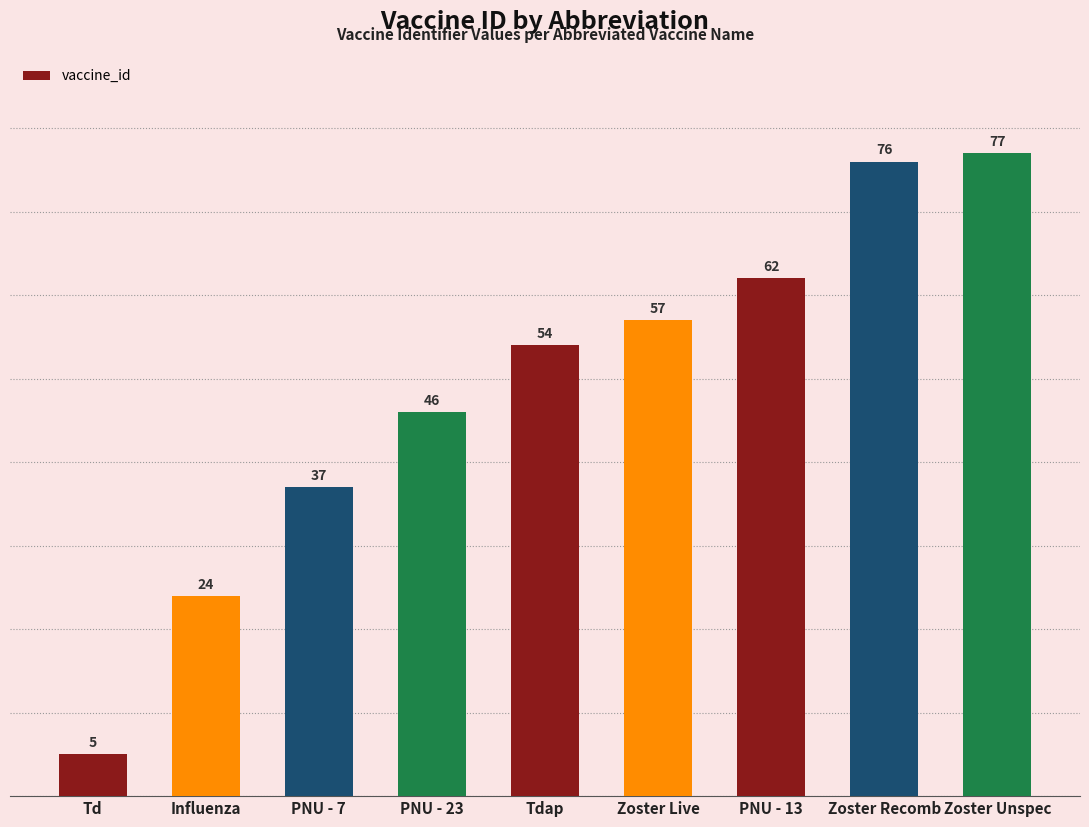

What is the average value?

49